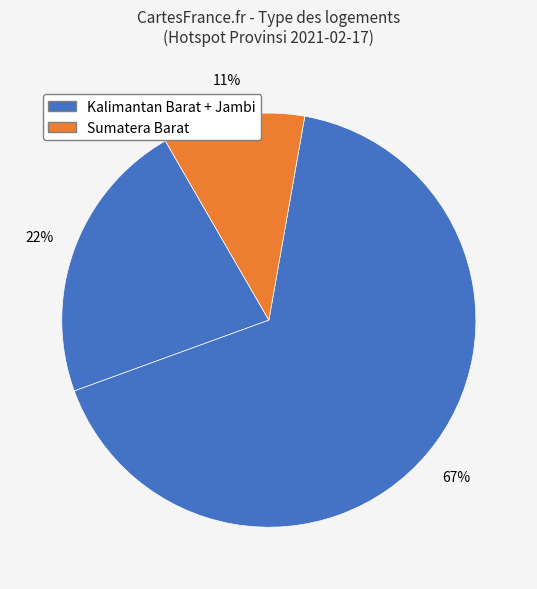

How many slices are in this pie chart?

3